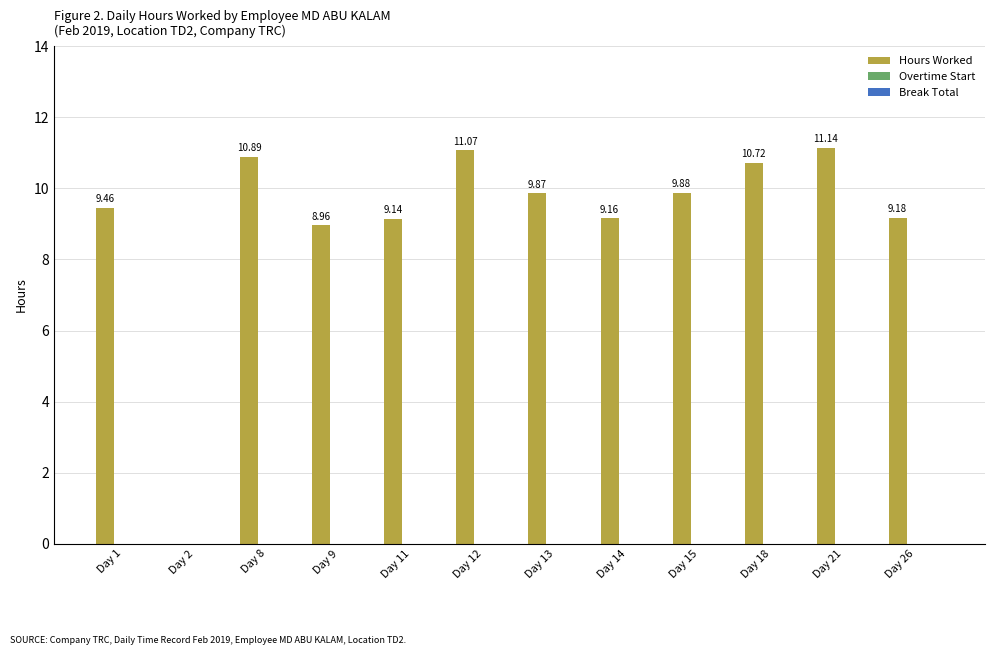

What is the ratio of the value at Day 9 to the value at Day 15?

0.9